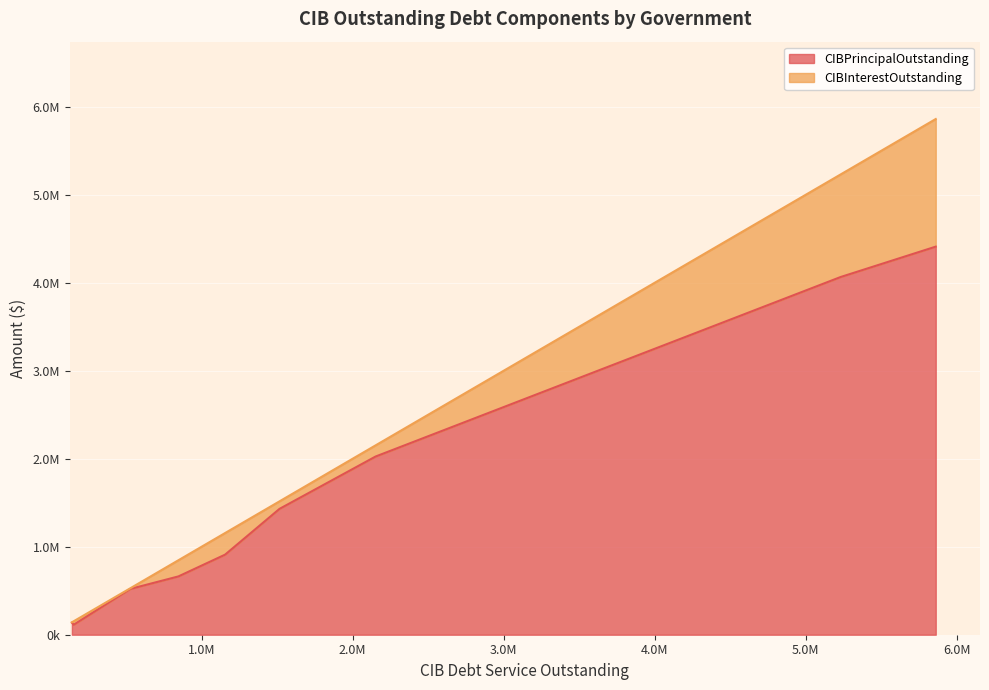

How many interior local valleys does the CIBInterestOutstanding series have?

2